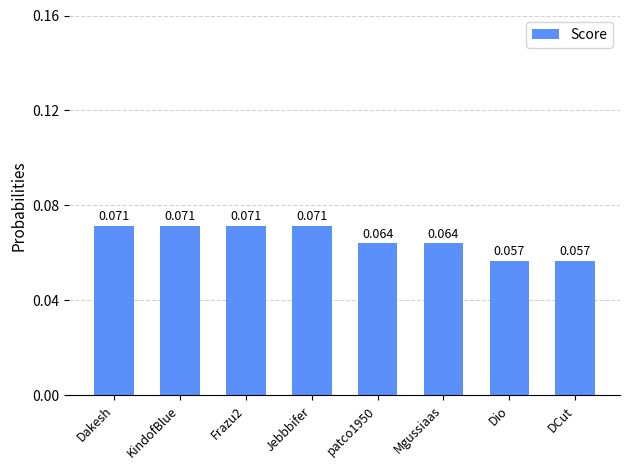

What is the label of the 7th bar from the right?

KindofBlue